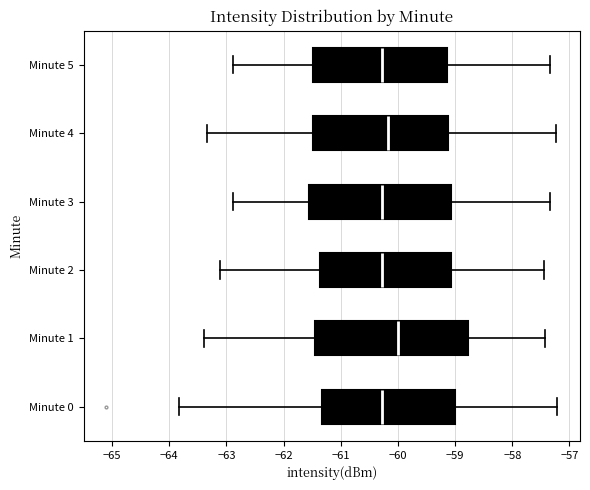

Comparing the boxes themselves (not the whiskers), which one is the widest?

Minute 1